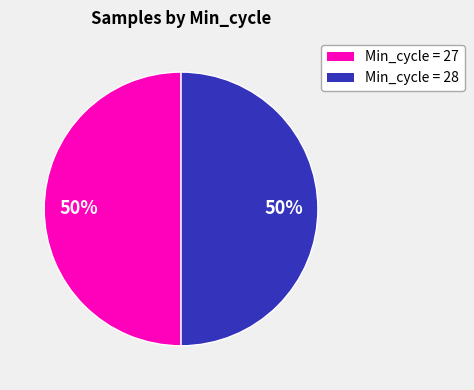

Approximately how many times larger is the value at Min_cycle = 28 compared to Min_cycle = 27?

1.0